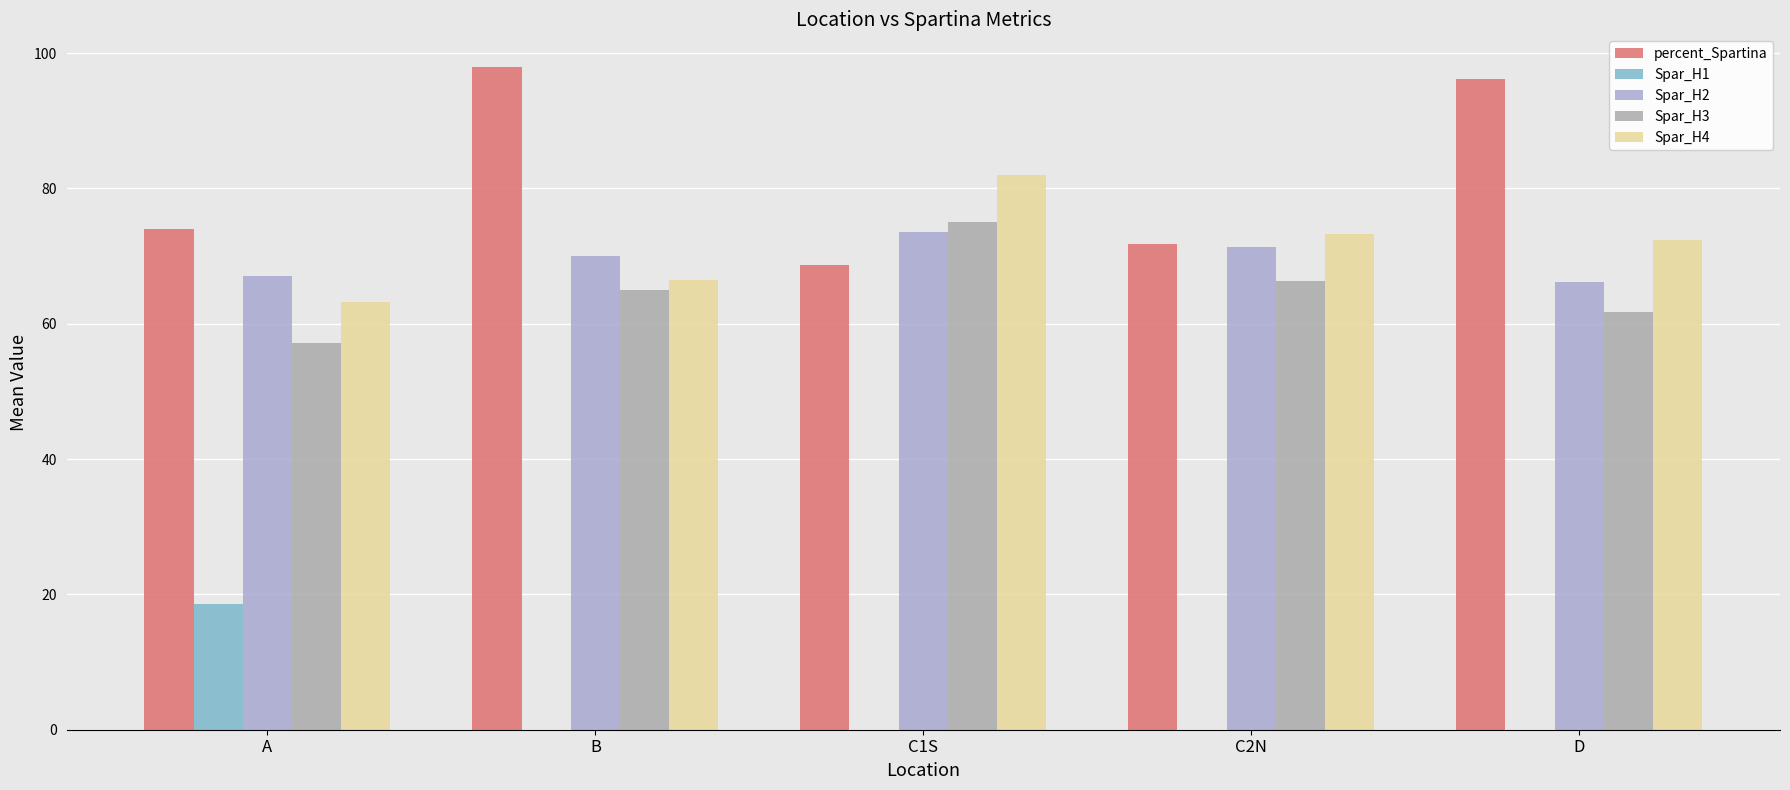

Are the bars horizontal?

No